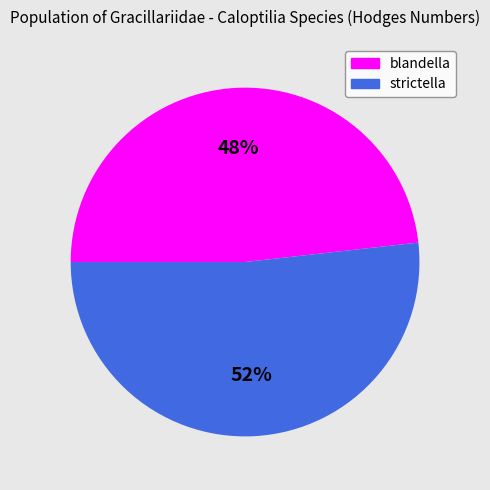

Combined, do strictella and blandella account for over 50%?

Yes